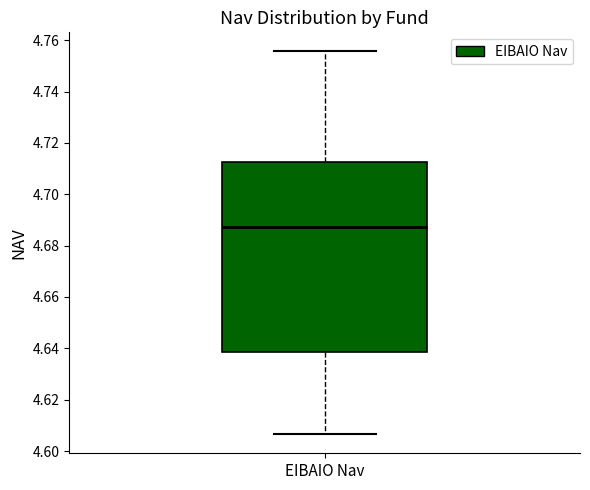

Transcribe this box plot: give where the median line is, the range the box spans, and where the two whiskers end, as read against the y-axis. The values are not printed on the chart, so give them approximately, as read against the axis.

median 4.688, box 4.638 to 4.712, whiskers 4.606 to 4.756